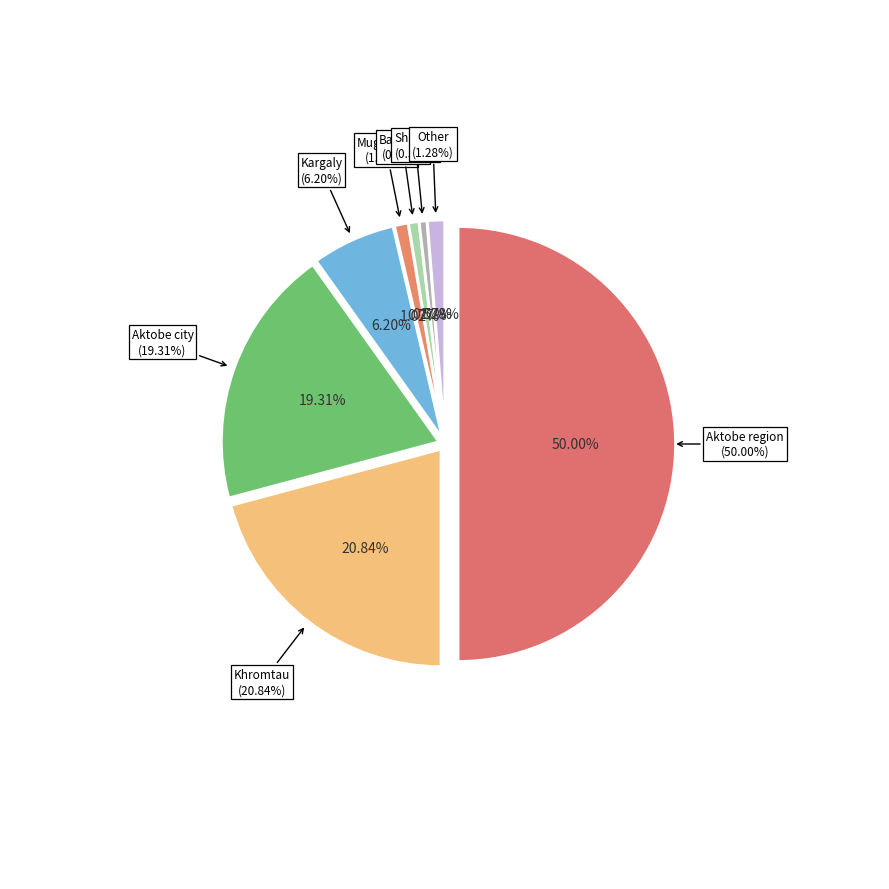

To the nearest percent, what is the combined percentage of Aitekebi and Alga?

1%